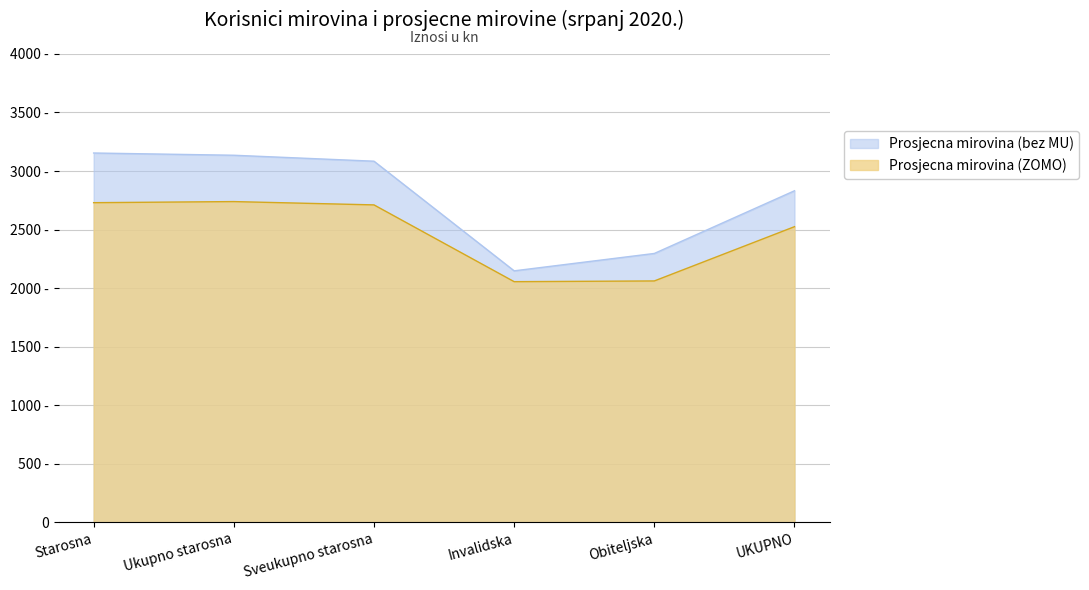

Rank the series by their maximum value, from highest to lowest.

Prosjecna mirovina (bez MU), Prosjecna mirovina (ZOMO)